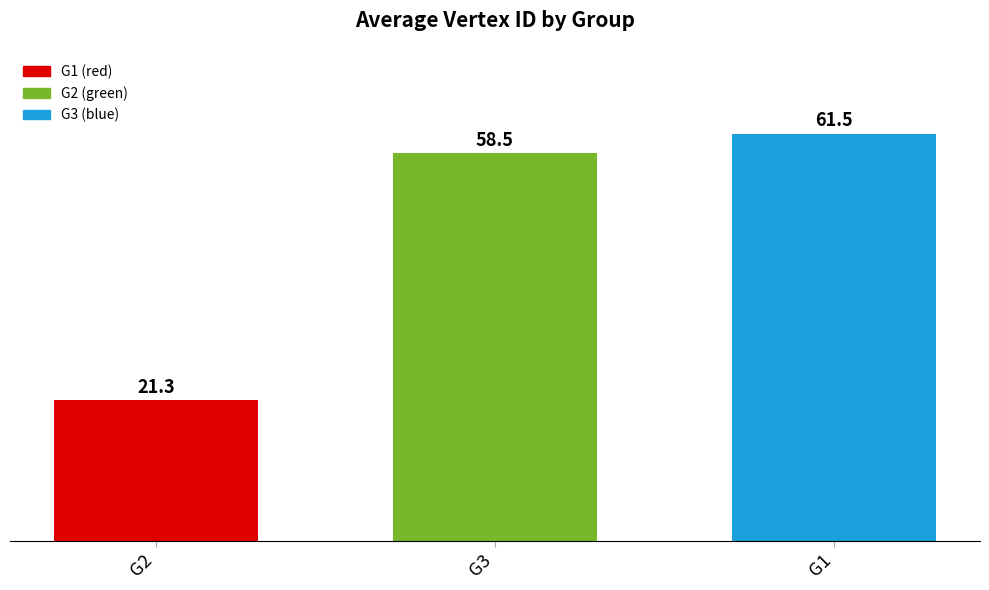

Reading left to right, extract all data points from this chart.

G2=21.3	G3=58.5	G1=61.5